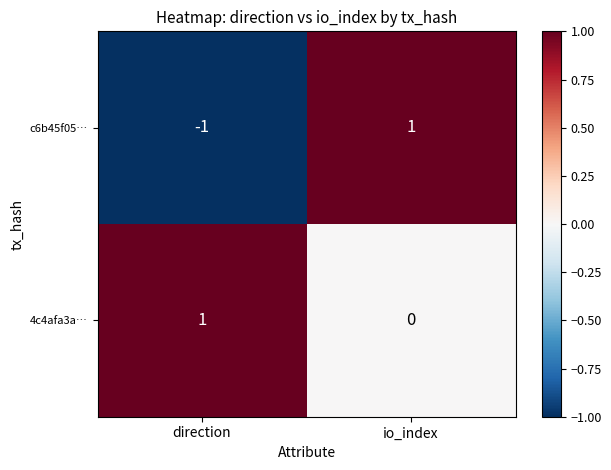

Which category has the highest value in the 4c4afa3a… series?

direction